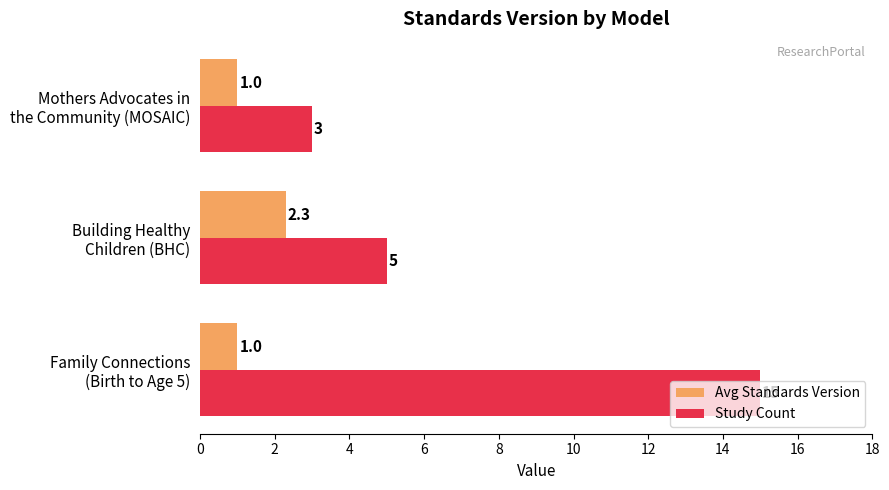

What is the difference between the maximum and second lowest values in the Study Count series?

10.0